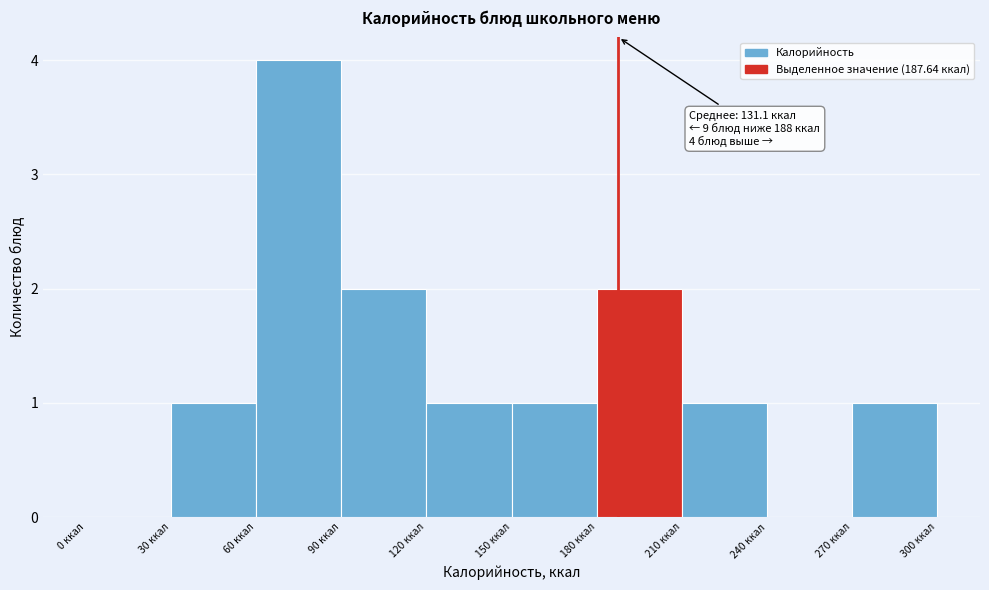

Over which range of the x-axis is the bar tallest?

60 to 90